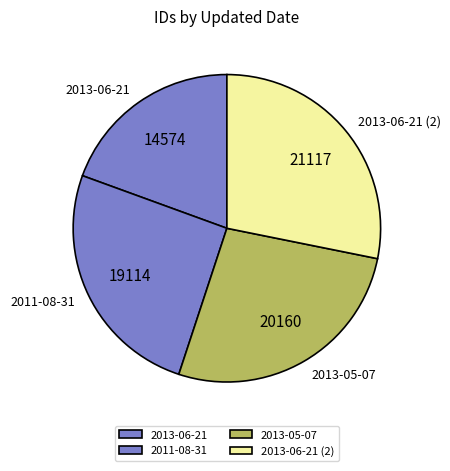

Rank the categories by value from highest to lowest.

2013-06-21 (2), 2013-05-07, 2011-08-31, 2013-06-21